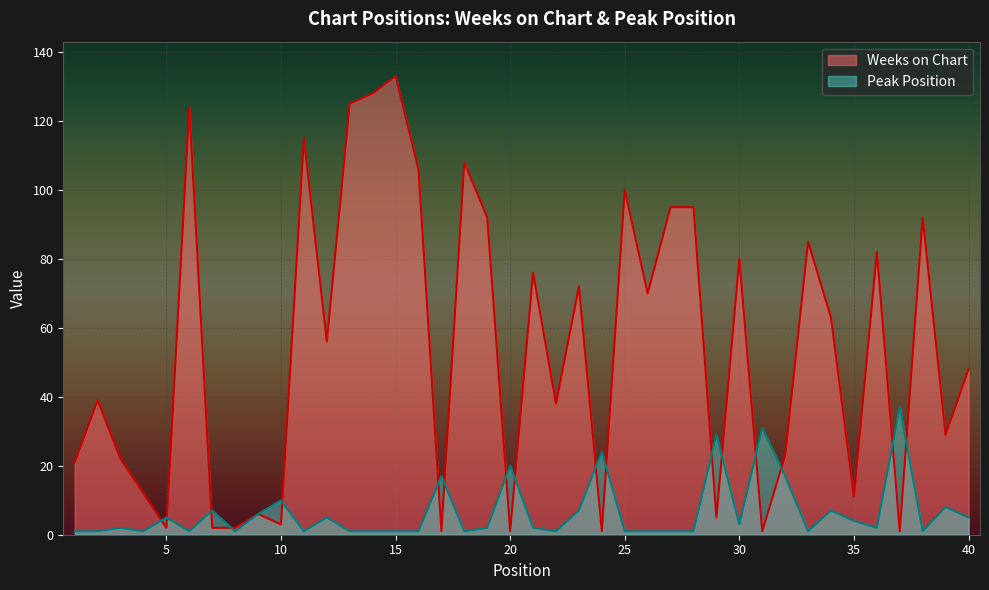

True or false: Peak Position has more than 2 points higher than both neighbors.

True